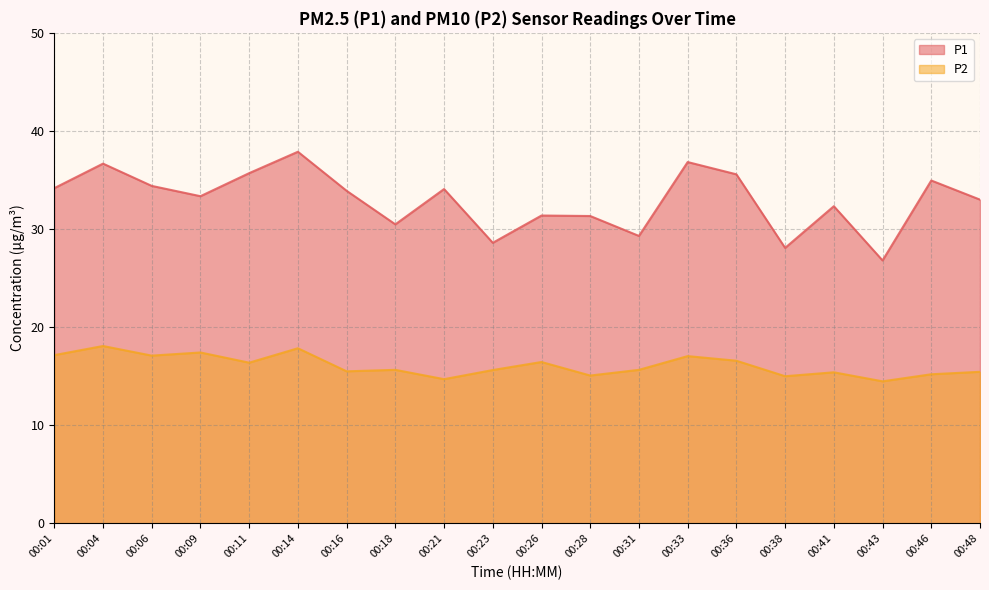

What is the total value across all series at 00:23?

44.2